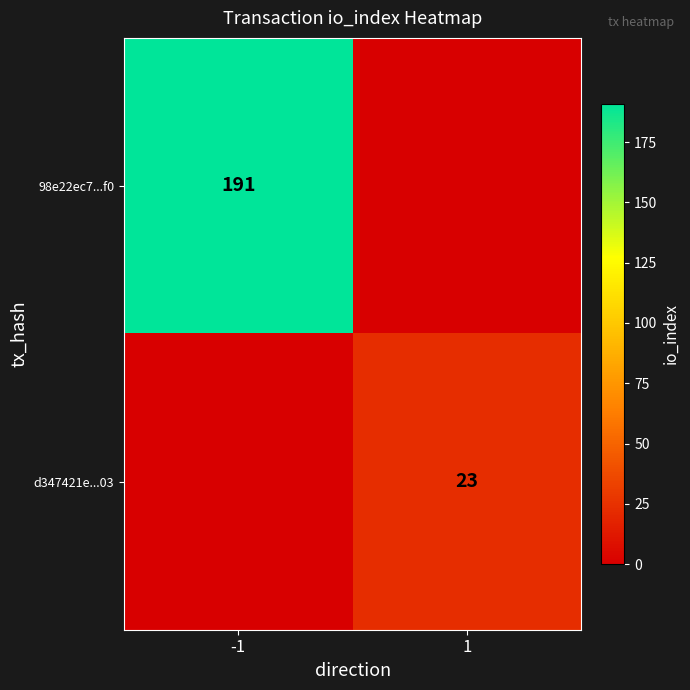

Is the value of d347421e...03 at 1 greater than the value of 98e22ec7...f0 at -1?

No